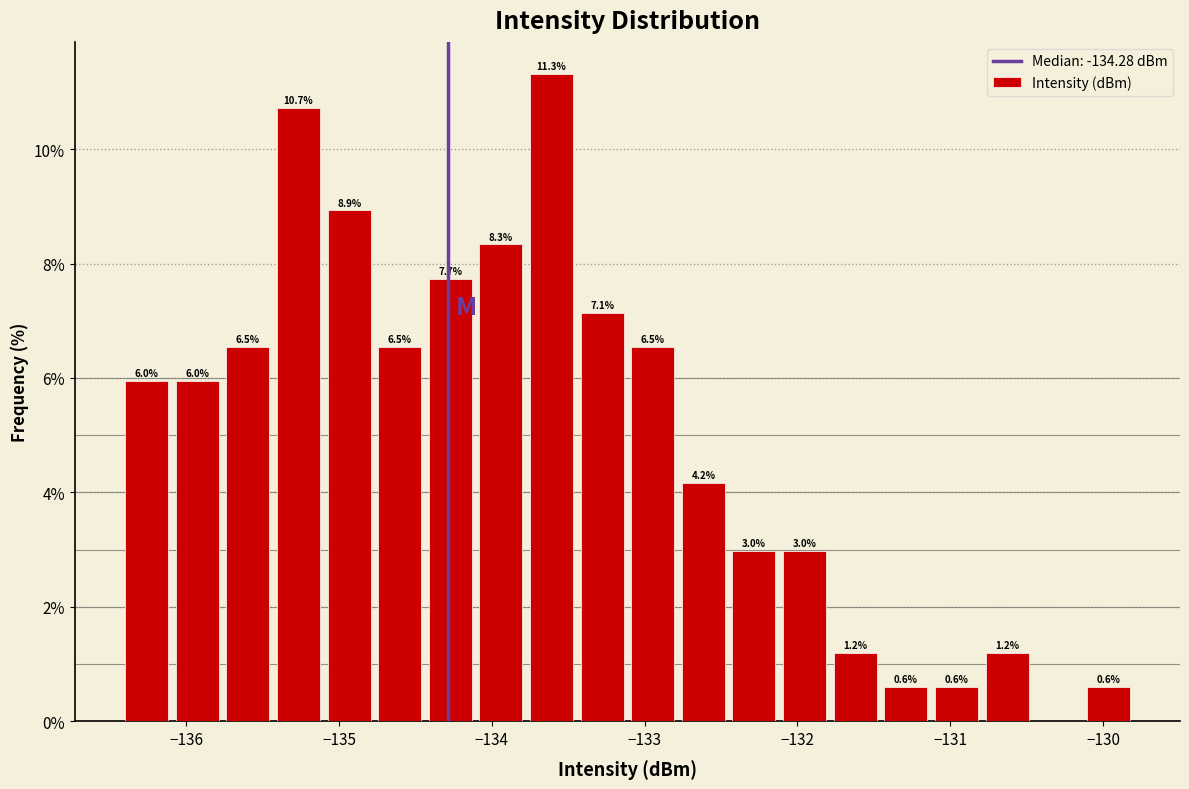

Read against the x-axis, roughly where is the centre of the tallest bar?

-133.6